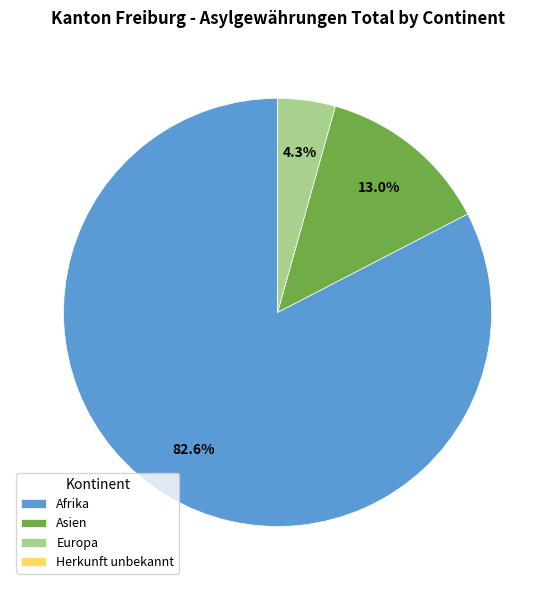

What is the ratio of the value at Europa to the value at Afrika?

0.1